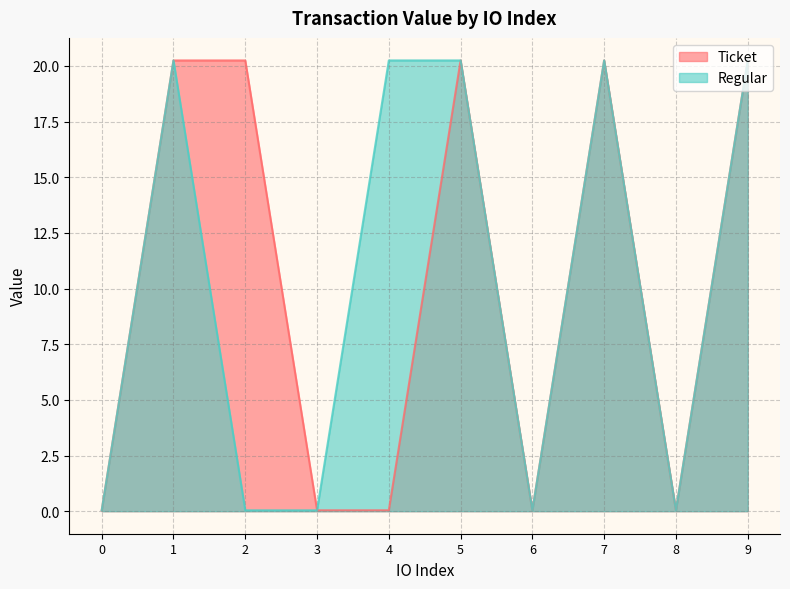

Where is the first local minimum for Ticket?

6